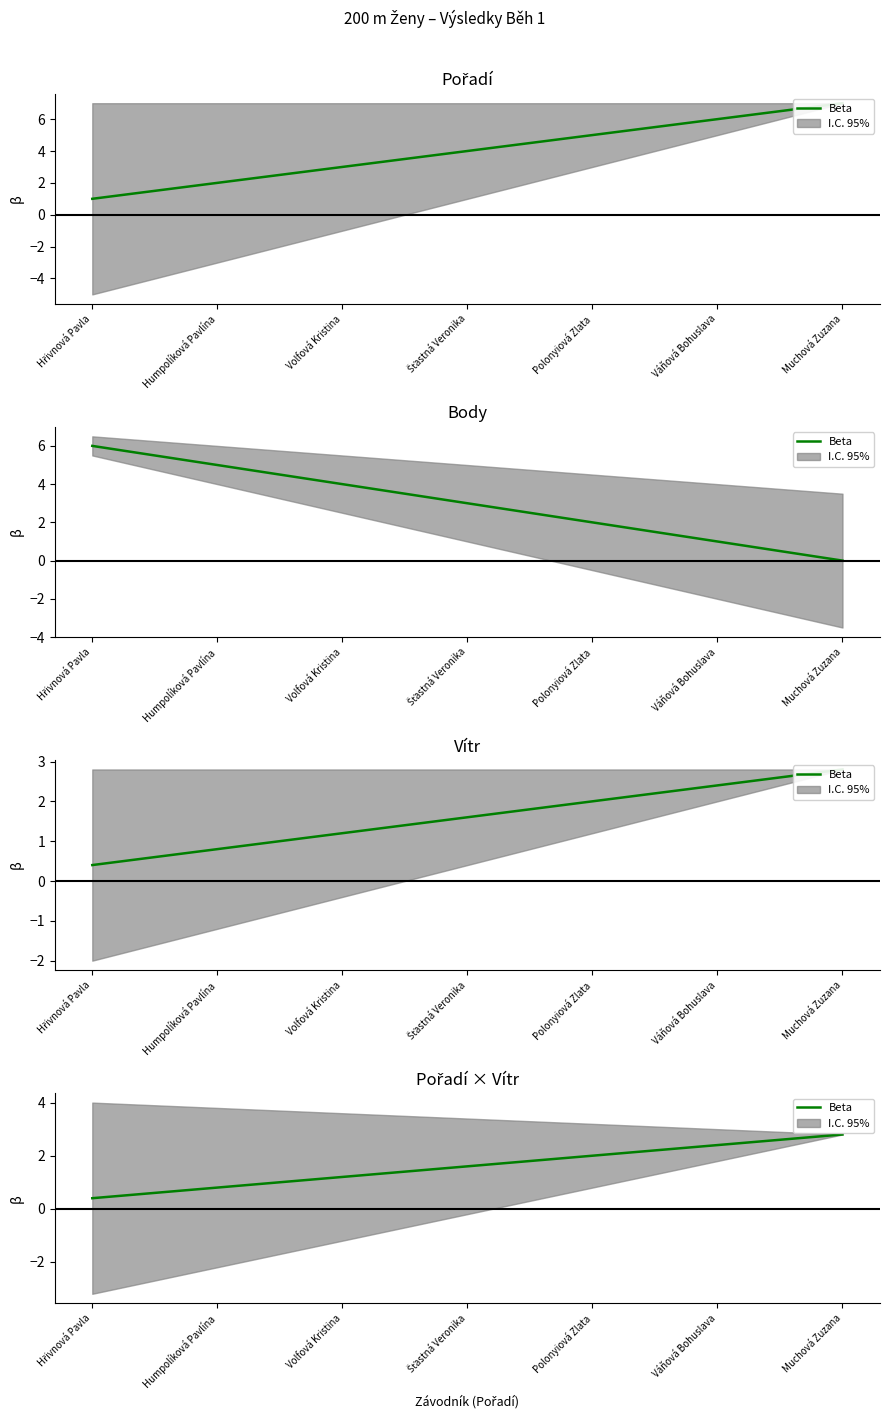

List the labels in order of value, largest first.

Muchová Zuzana, Váňová Bohuslava, Polonyiová Zlata, Šťastná Veronika, Volfová Kristina, Humpolíková Pavlína, Hřivnová Pavla